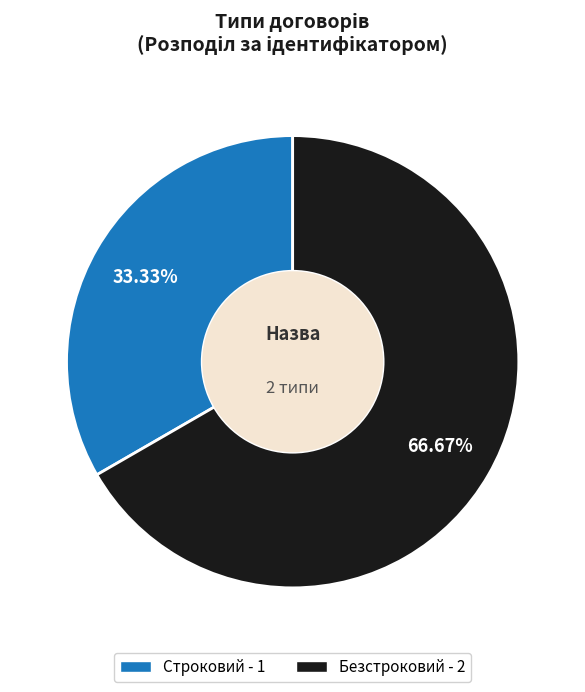

The Безстроковий slice represents 54% of the pie. True or false?

False